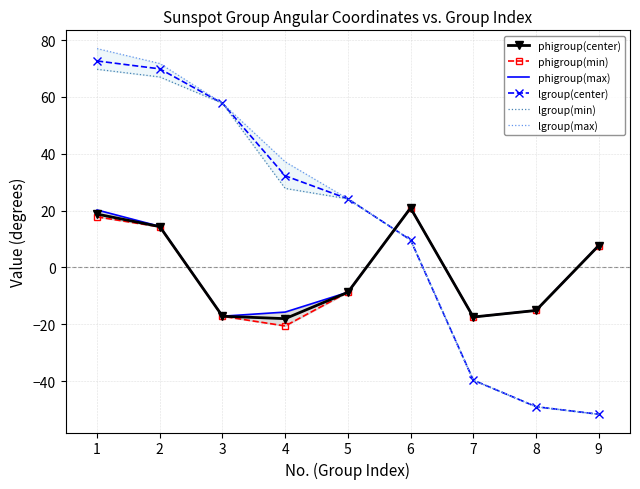

True or false: phigroup(max) and phigroup(min) cross at least once.

False